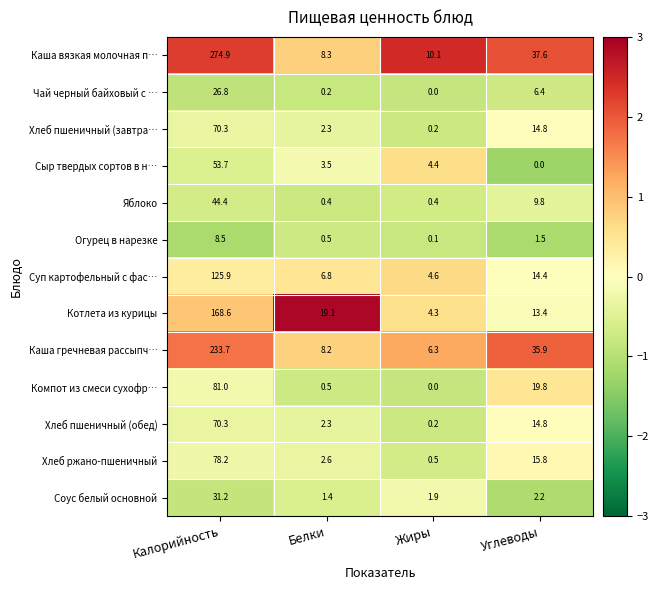

What is the sum of the Каша вязкая молочная п… values at Углеводы and Калорийность?

312.5